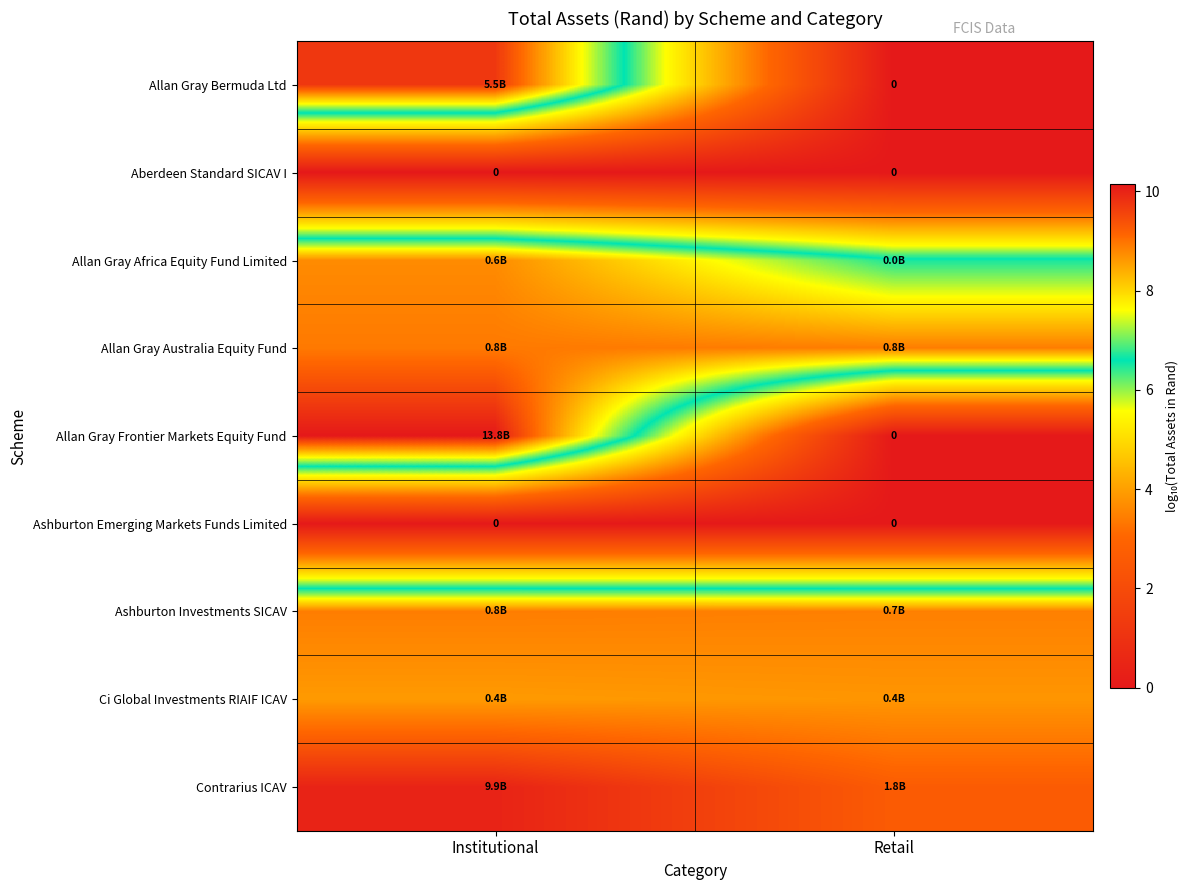

True or false: Ashburton Investments SICAV has a value of 3.4 at Retail.

False